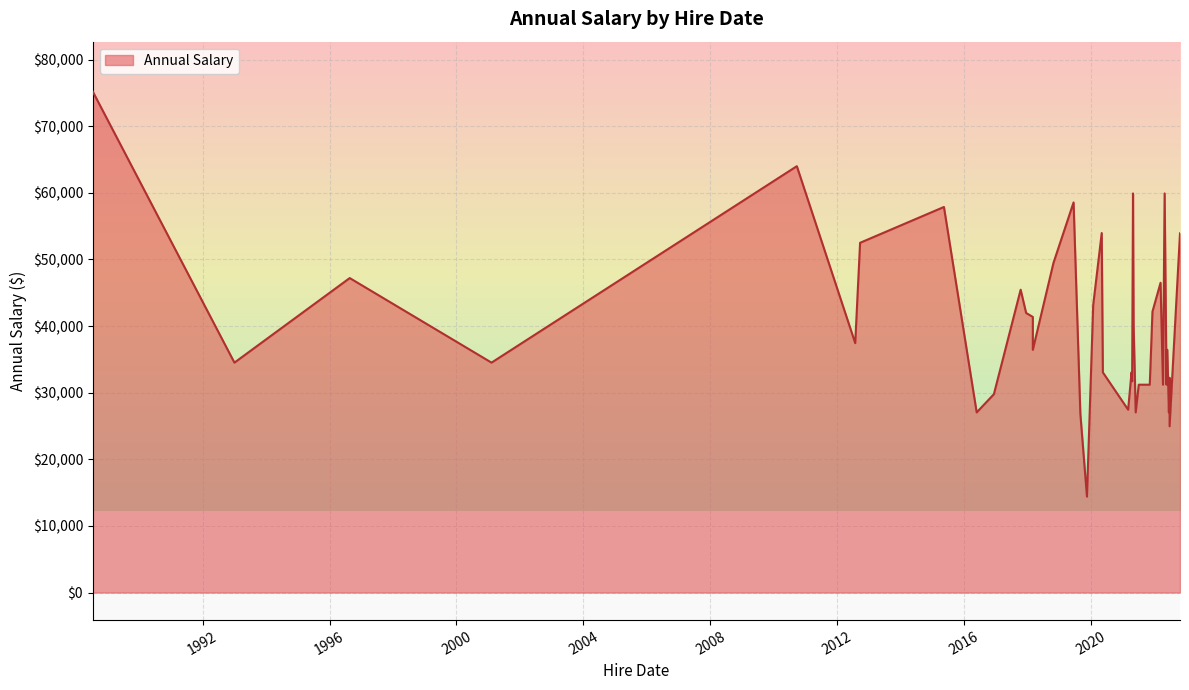

The value at 2022-05-19 is 36441.6. True or false?

True